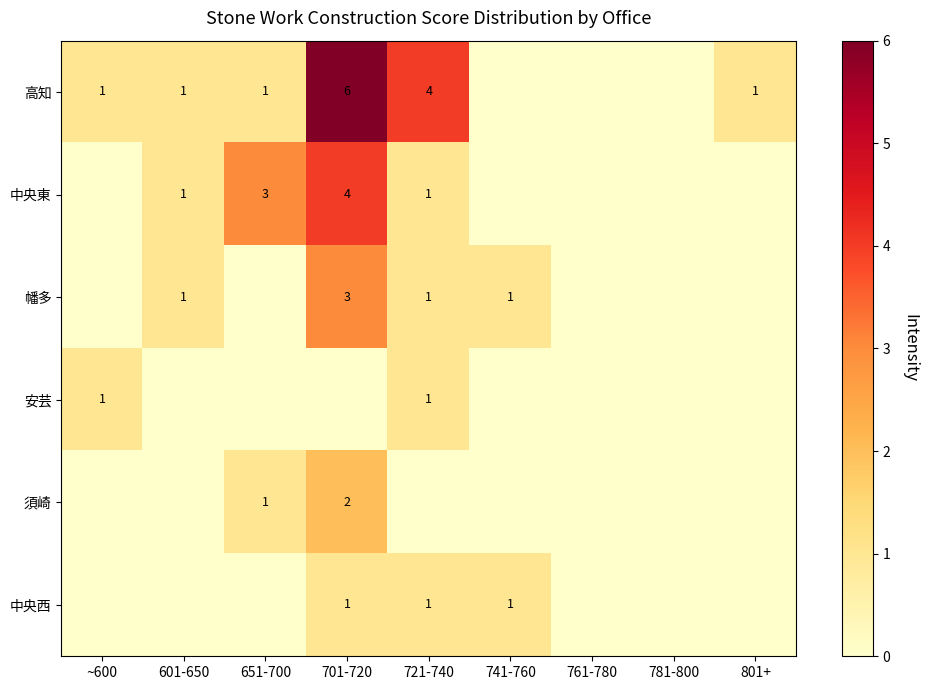

Is it true that 中央東 equals 1 at 601-650?

True